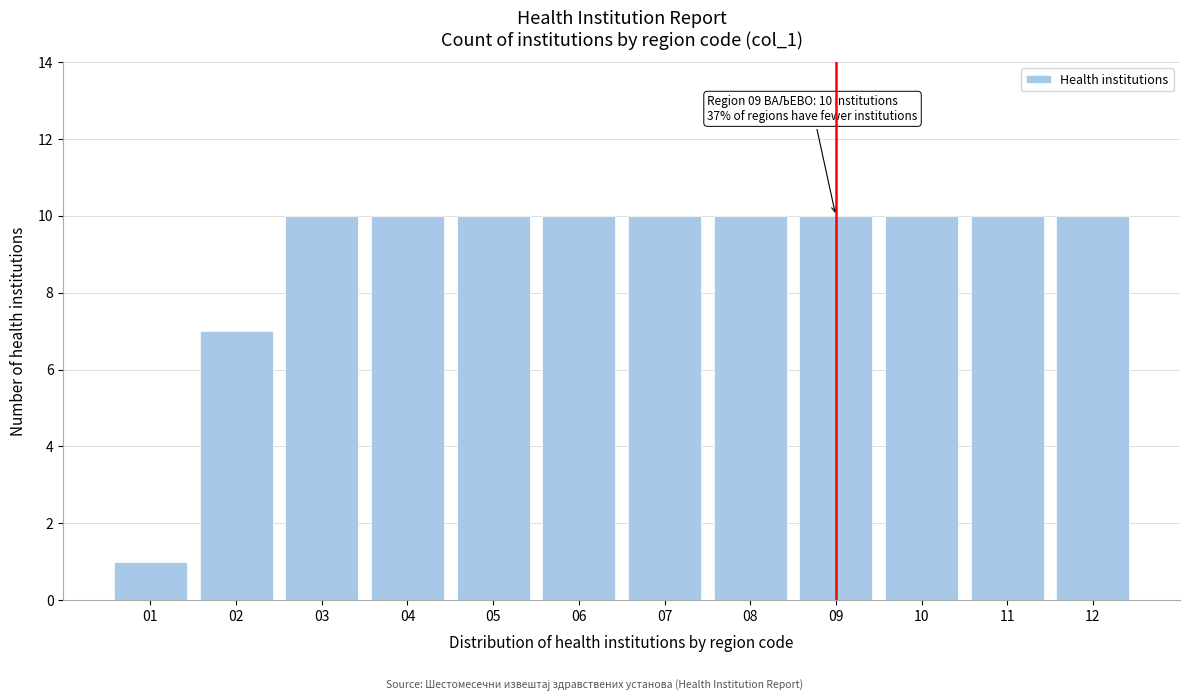

Reading left to right, transcribe all the data shown in this chart.

1	7	10	10	10	10	10	10	10	10	10	10